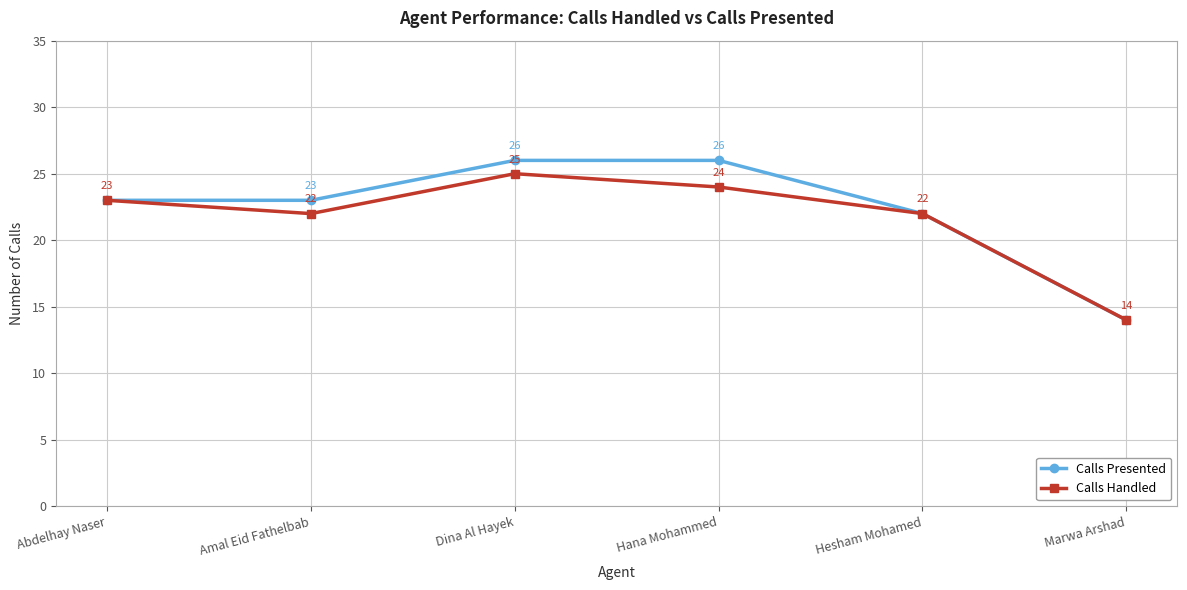

Count the number of categories in the chart.

6